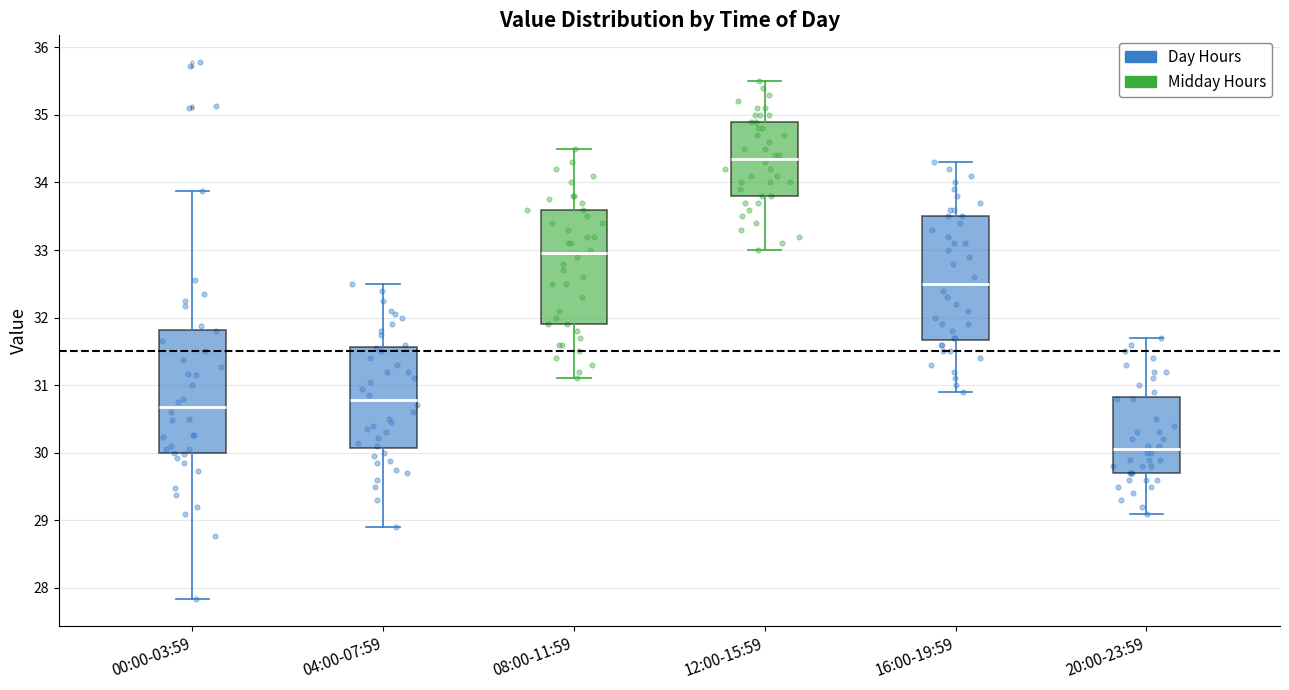

Which box's median line is the lowest?

20:00-23:59